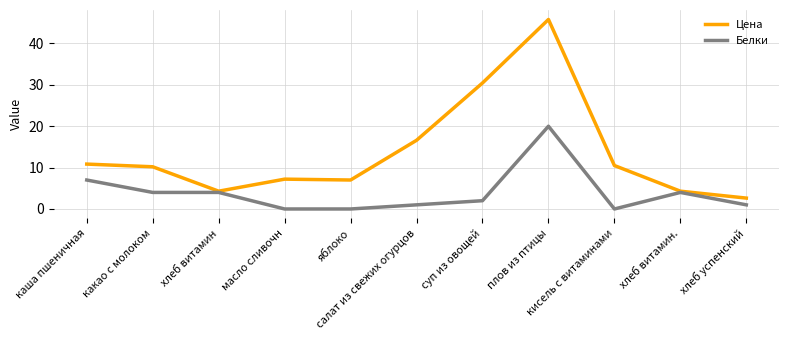

What is the maximum value shown in the chart?

45.8